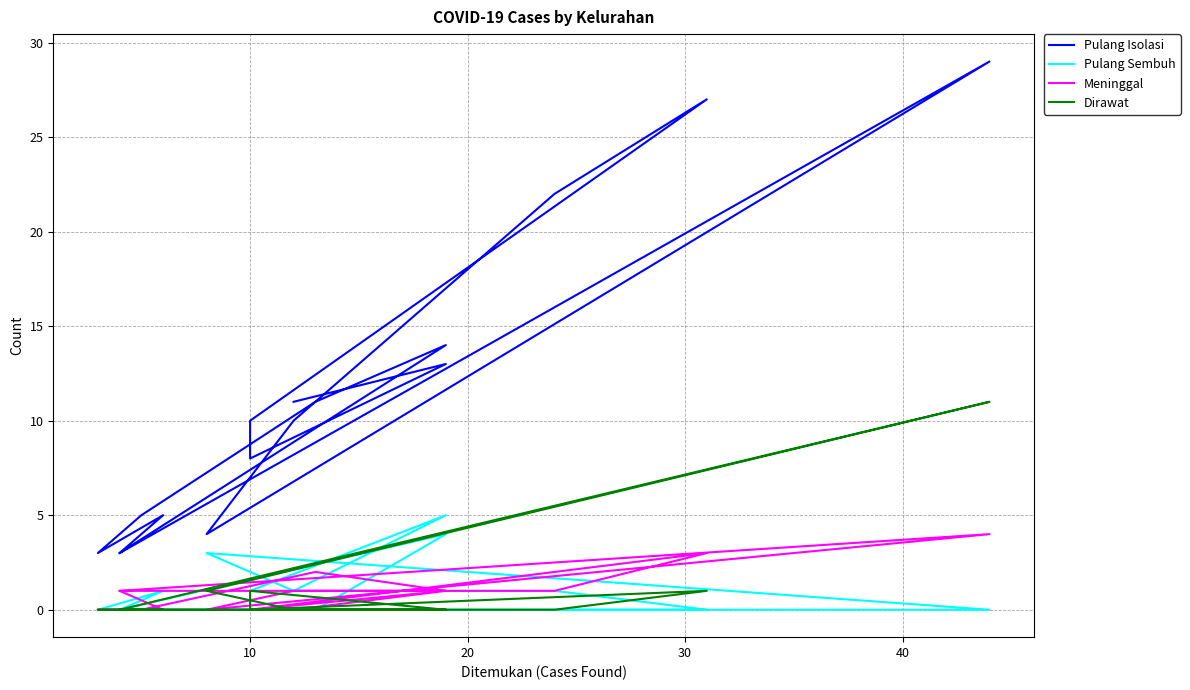

True or false: Pulang Isolasi and Dirawat intersect in this chart.

False